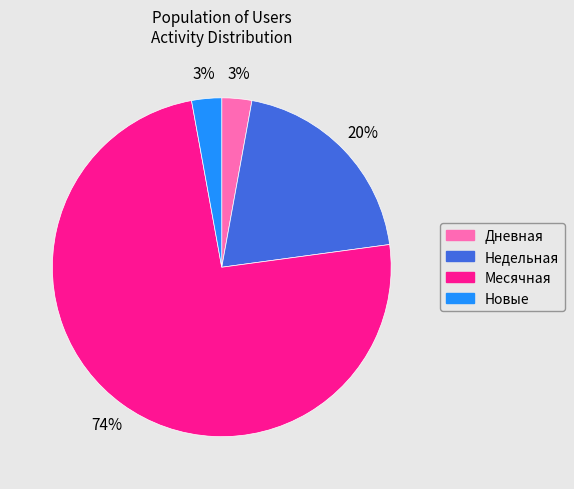

Do Месячная and Дневная together represent more than half of the pie?

Yes